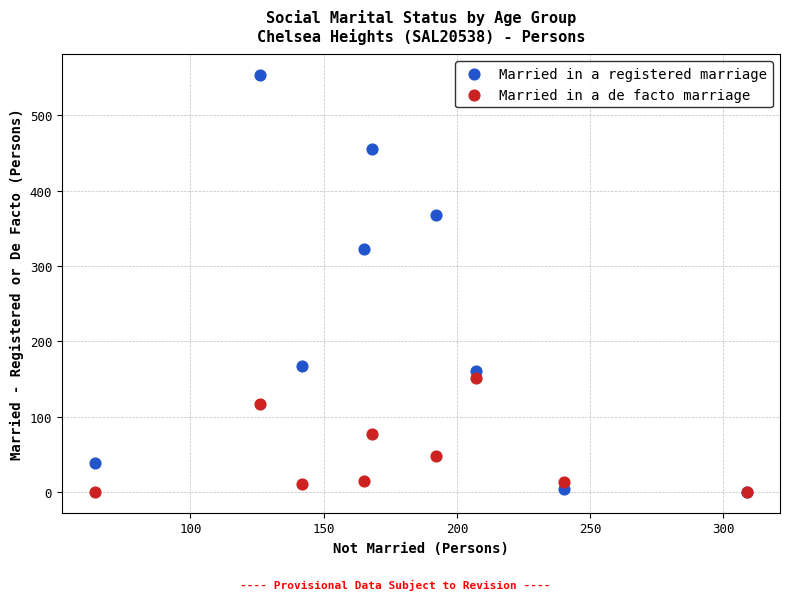

Across all series, what Y value is closest to 276?

323